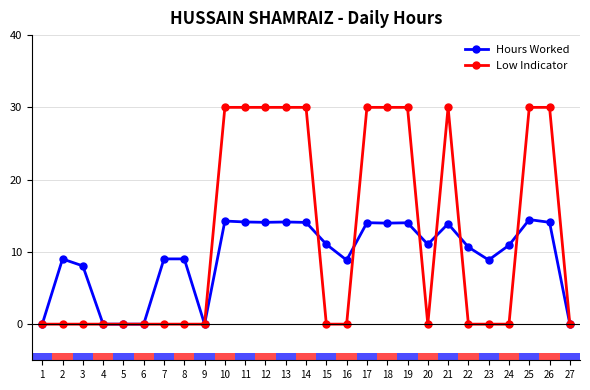

At how many categories does at least one series exceed 5?

21